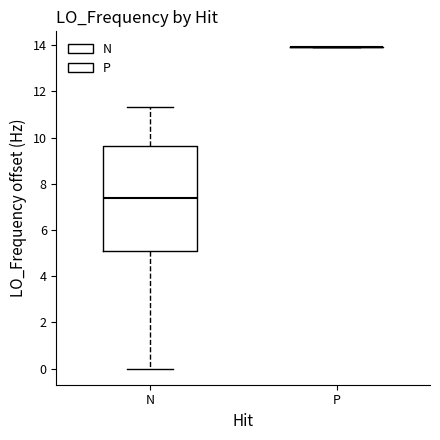

Where is the lower edge of the box for N on the y-axis? The values are not printed on the chart, so give them approximately, as read against the axis.

5.0